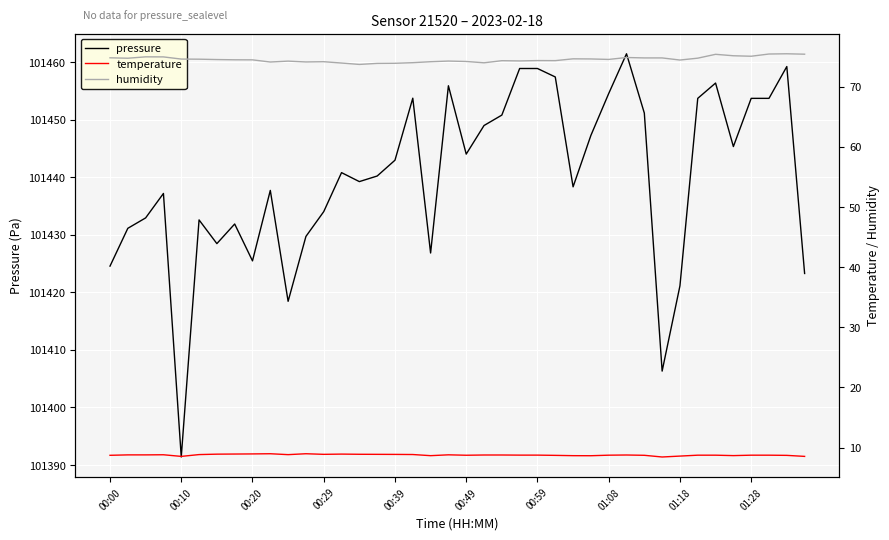

The value of pressure at 00:59 is 175652.9. True or false?

False